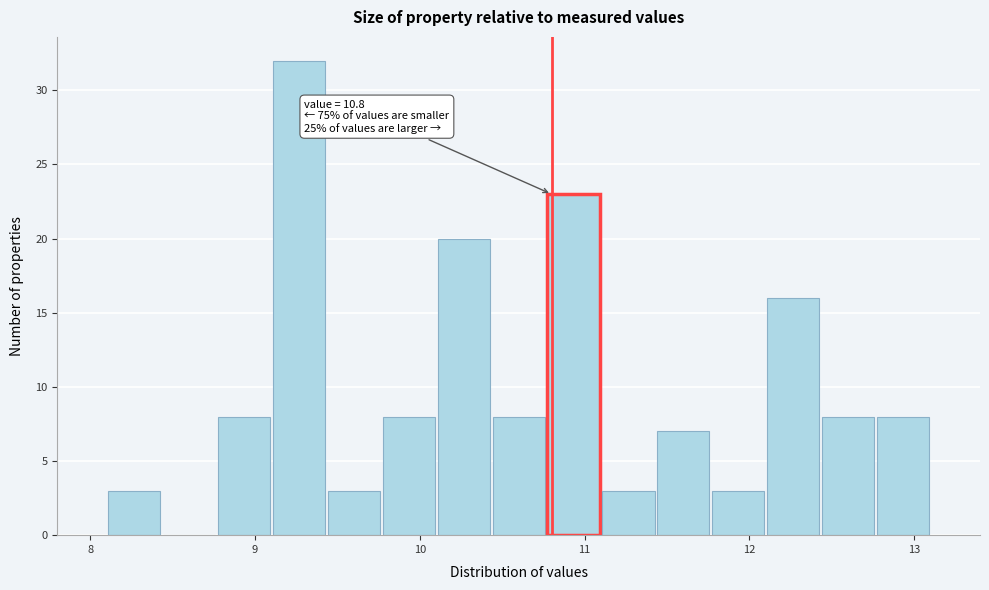

Around what value on the x-axis is the tallest bar? Give the approximate position of its centre, as read against the axis.

9.3